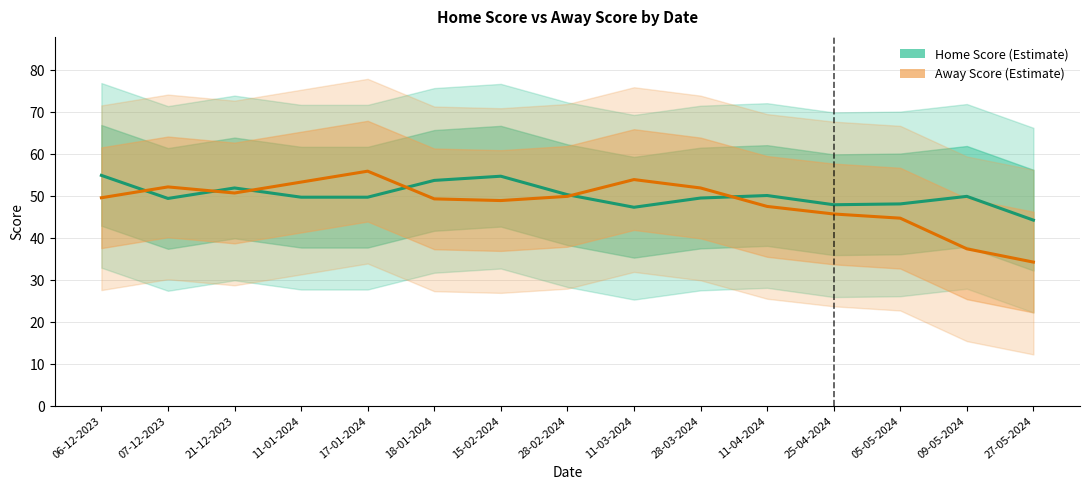

What are all the series names shown in the legend?

Home Score, Away Score